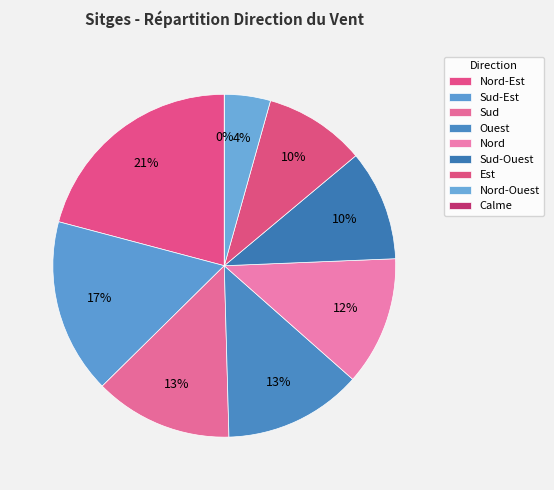

Does Nord account for over 50% of the chart?

No